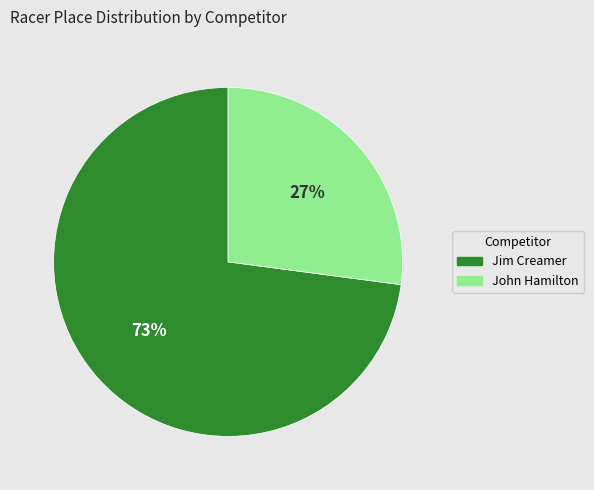

What is the largest slice in the pie chart?

Jim Creamer